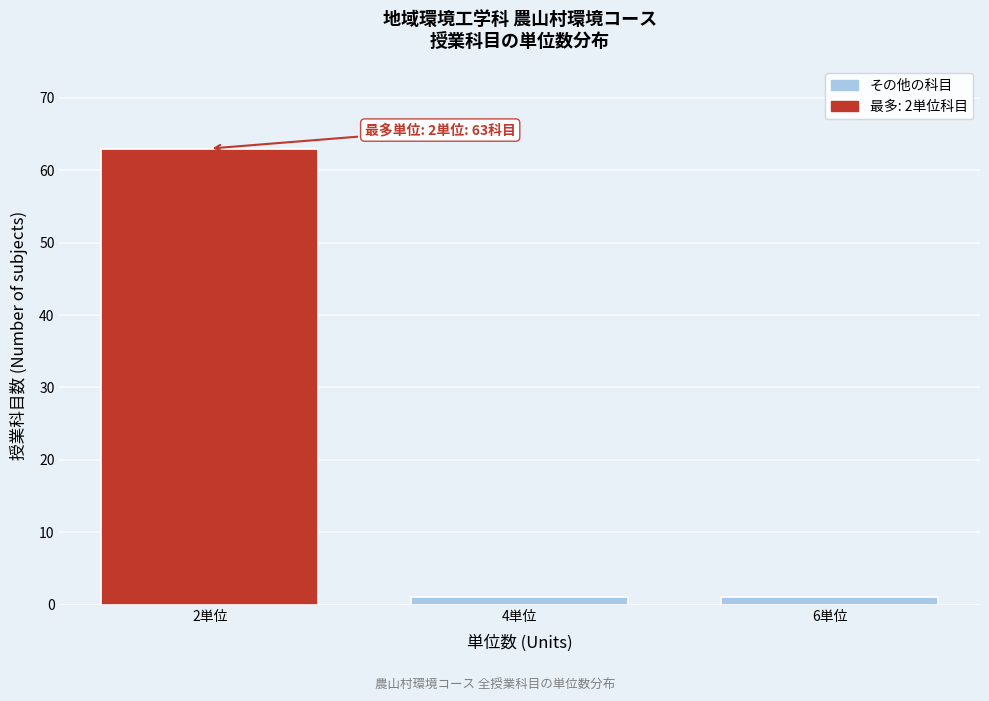

Reading left to right, list all the values displayed in this chart.

63	1	1